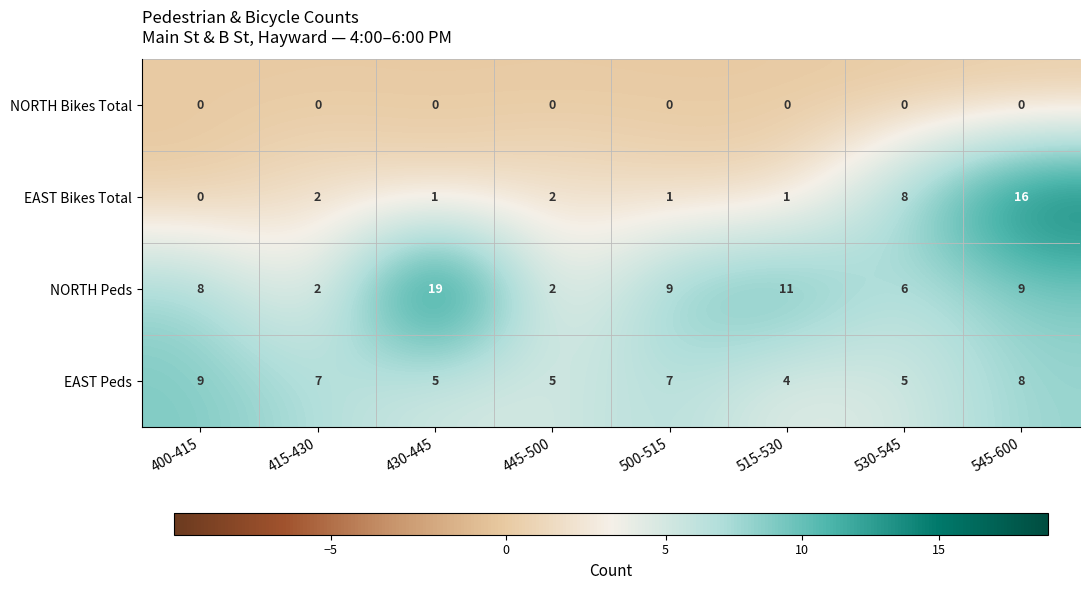

What is the highest value of the EAST Peds series?

9